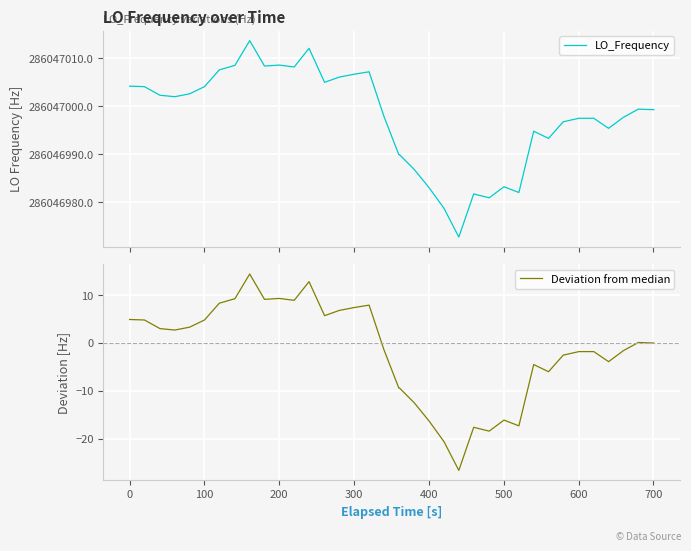

In LO_Frequency, how many points are higher than both neighbors (excluding endpoints)?

8